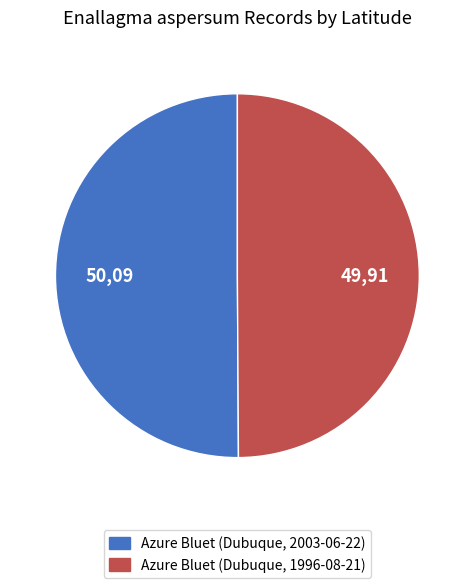

The Azure Bluet (Dubuque, 1996-08-21) slice represents 37% of the pie. True or false?

False